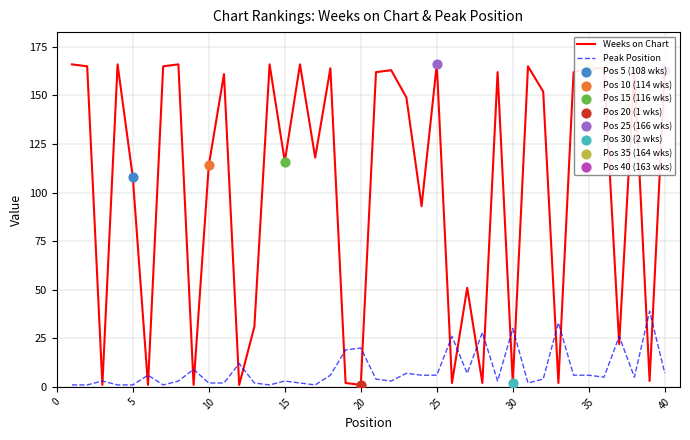

At how many categories does at least one series exceed 70?

26